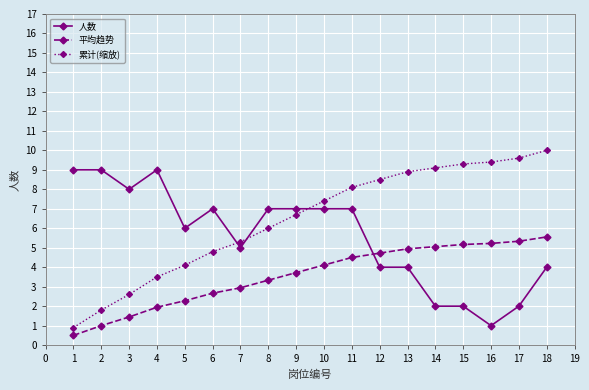

Which series has the largest range (max minus min)?

累计(缩放)